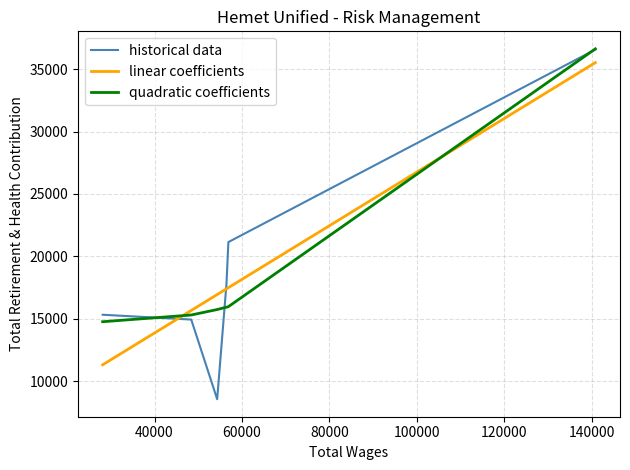

How many intersections are there between historical data and linear coefficients?

2